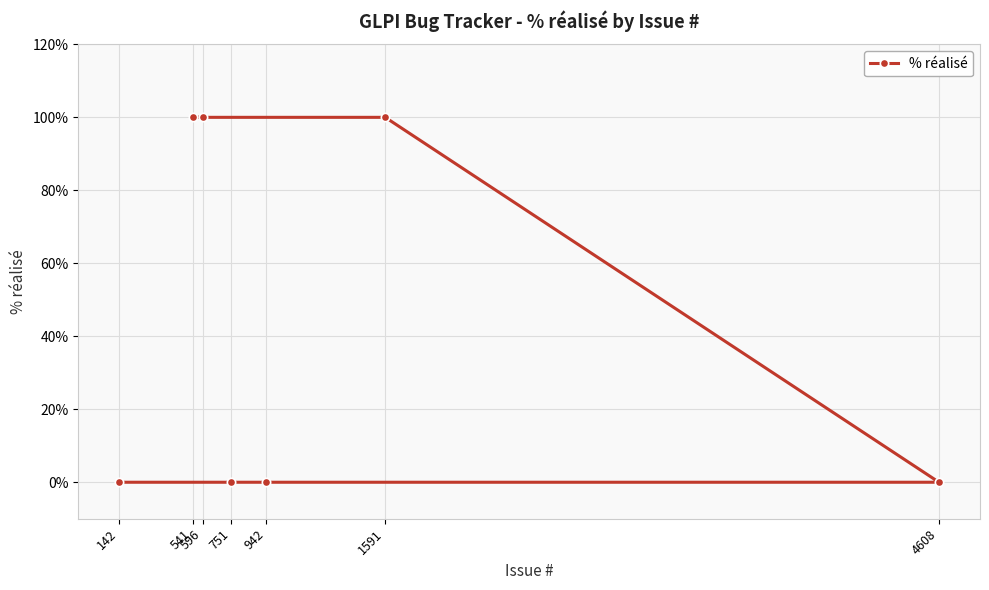

At which label is the value closest to 50?

596